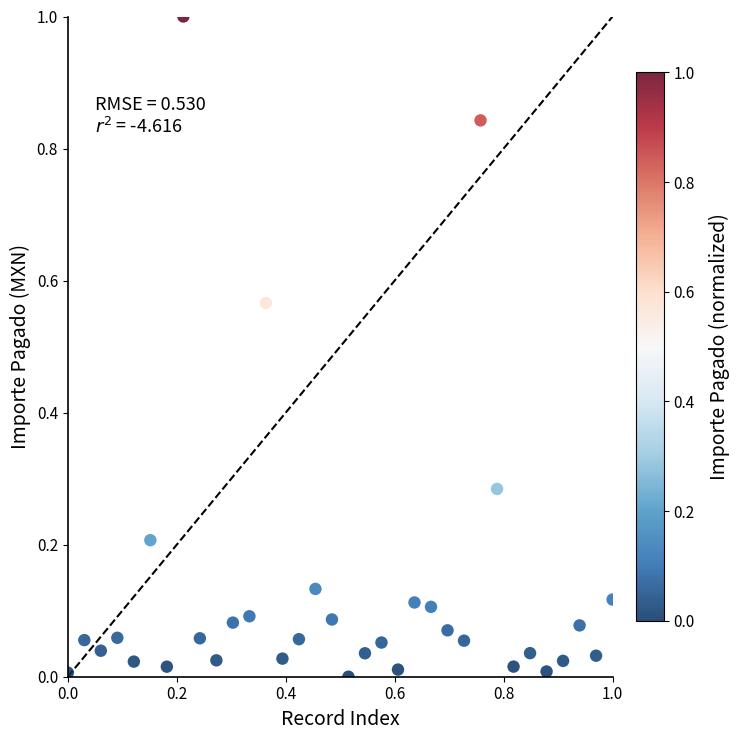

What is the range of X values (max minus min)?

1.0